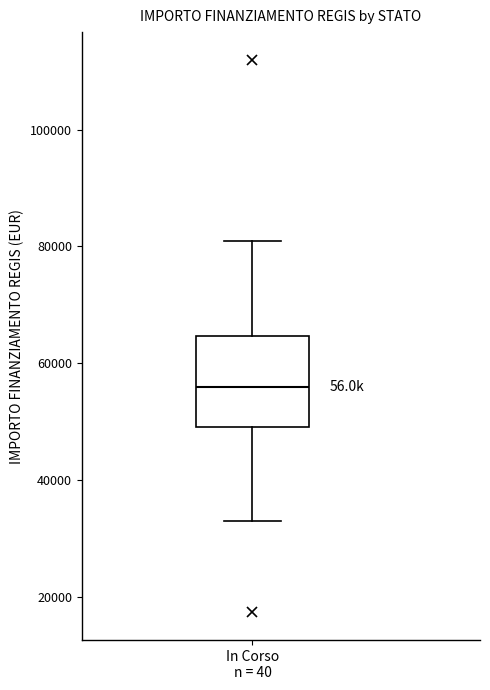

Transcribe this box plot: give where the median line is, the range the box spans, and where the two whiskers end, as read against the y-axis. The values are not printed on the chart, so give them approximately, as read against the axis.

median 56000, box 50000 to 64000, whiskers 32000 to 80000